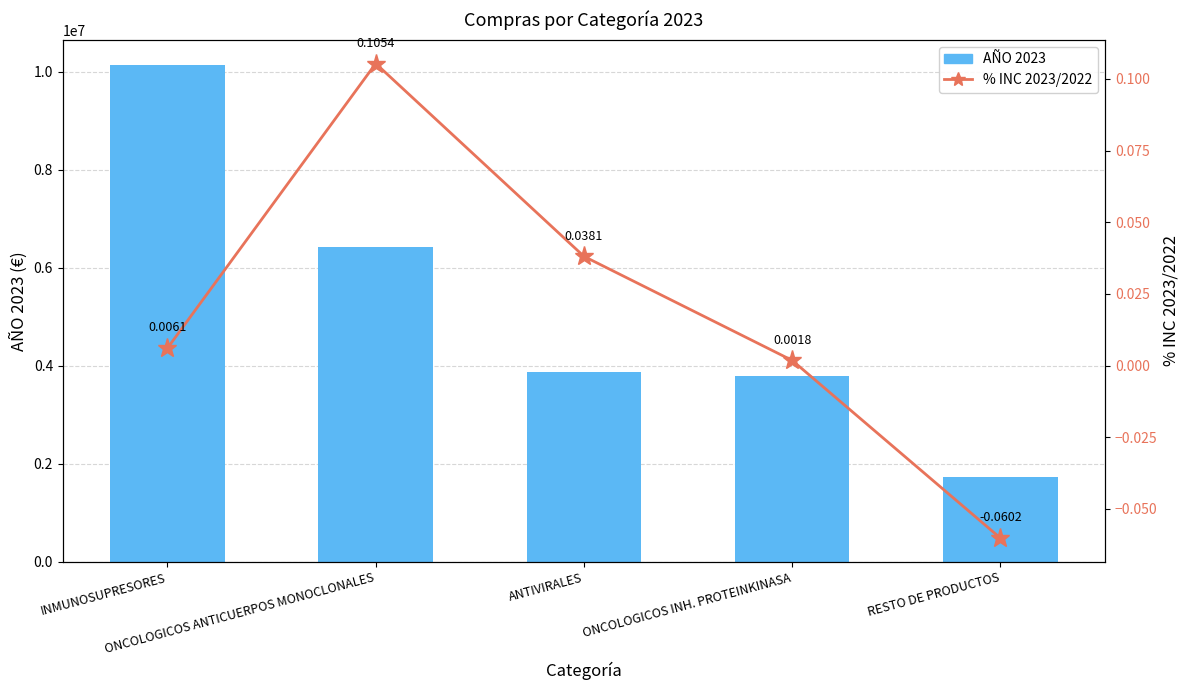

What is the difference between the % INC 2023/2022 values at INMUNOSUPRESORES and RESTO DE PRODUCTOS?

0.1